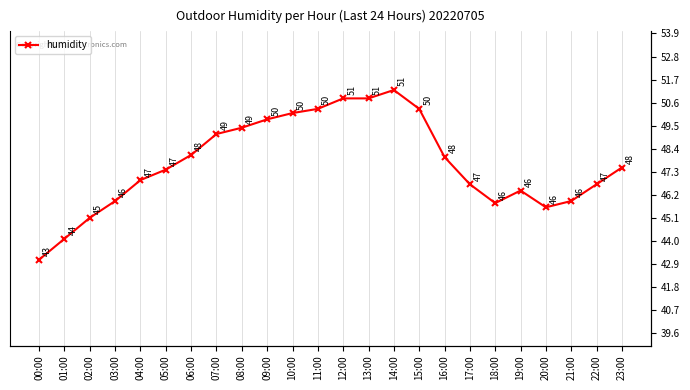

Is it true that the value at 18:00 is 26.0?

False